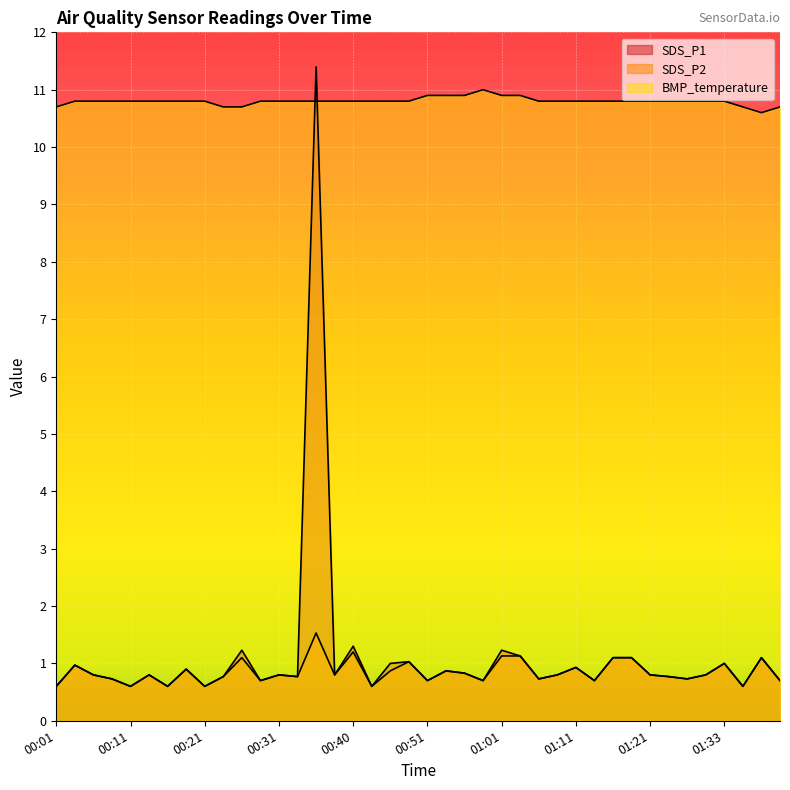

Reading left to right, list all the values displayed in this chart.

SDS_P1: 00:01=0.6	00:03=1.0	00:06=0.8	00:08=0.7	00:11=0.6	00:13=0.8	00:16=0.6	00:18=0.9	00:21=0.6	00:23=0.8	00:26=1.2	00:28=0.7	00:31=0.8	00:33=0.8	00:35=11.4	00:38=0.8	00:40=1.3	00:43=0.6	00:46=1.0	00:48=1.0	00:51=0.7	00:53=0.9	00:56=0.8	00:58=0.7	01:01=1.2	01:03=1.1	01:06=0.7	01:08=0.8	01:11=0.9	01:13=0.7	01:16=1.1	01:19=1.1	01:21=0.8	01:24=0.8	01:27=0.7	01:30=0.8	01:33=1.0	01:36=0.6	01:38=1.1	01:41=0.7
SDS_P2: 00:01=0.6	00:03=1.0	00:06=0.8	00:08=0.7	00:11=0.6	00:13=0.8	00:16=0.6	00:18=0.9	00:21=0.6	00:23=0.8	00:26=1.1	00:28=0.7	00:31=0.8	00:33=0.8	00:35=1.5	00:38=0.8	00:40=1.2	00:43=0.6	00:46=0.9	00:48=1.0	00:51=0.7	00:53=0.9	00:56=0.8	00:58=0.7	01:01=1.1	01:03=1.1	01:06=0.7	01:08=0.8	01:11=0.9	01:13=0.7	01:16=1.1	01:19=1.1	01:21=0.8	01:24=0.8	01:27=0.7	01:30=0.8	01:33=1.0	01:36=0.6	01:38=1.1	01:41=0.7
BMP_temperature: 00:01=10.7	00:03=10.8	00:06=10.8	00:08=10.8	00:11=10.8	00:13=10.8	00:16=10.8	00:18=10.8	00:21=10.8	00:23=10.7	00:26=10.7	00:28=10.8	00:31=10.8	00:33=10.8	00:35=10.8	00:38=10.8	00:40=10.8	00:43=10.8	00:46=10.8	00:48=10.8	00:51=10.9	00:53=10.9	00:56=10.9	00:58=11.0	01:01=10.9	01:03=10.9	01:06=10.8	01:08=10.8	01:11=10.8	01:13=10.8	01:16=10.8	01:19=10.8	01:21=10.8	01:24=10.8	01:27=10.8	01:30=10.8	01:33=10.8	01:36=10.7	01:38=10.6	01:41=10.7